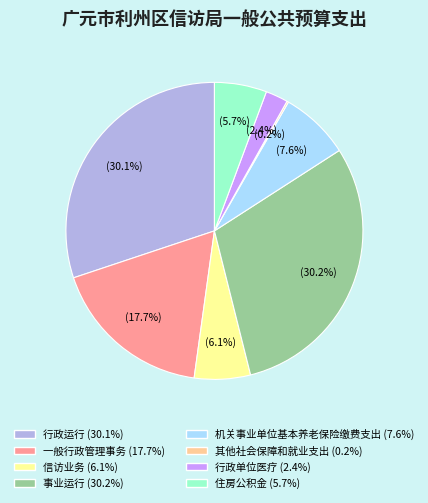

Combined, do 住房公积金 and 机关事业单位基本养老保险缴费支出 account for over 50%?

No